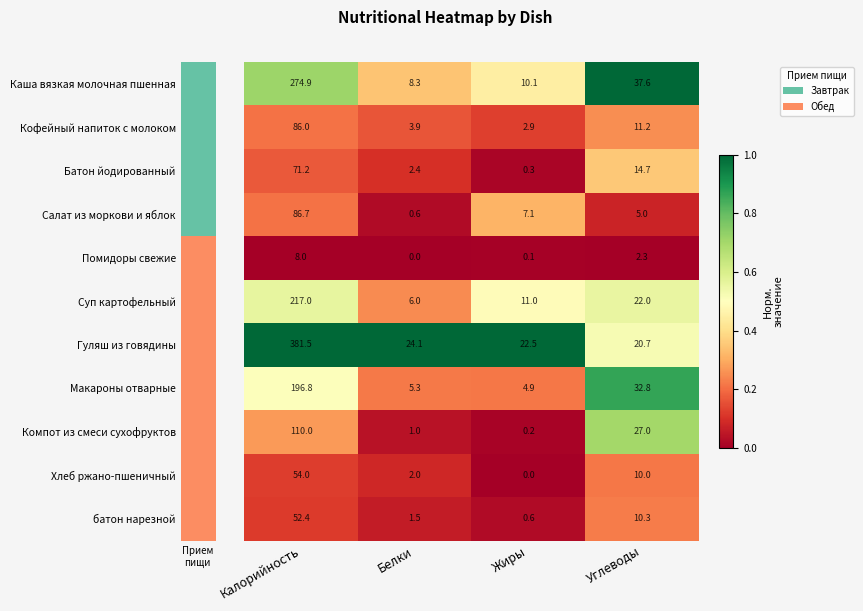

What is the spread (max minus min) of values at Углеводы?

35.3